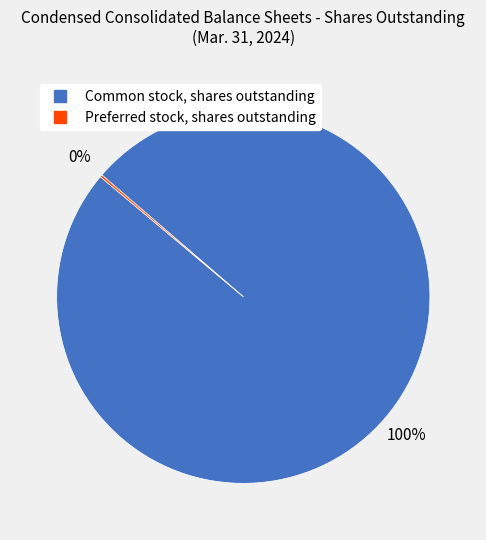

To the nearest percent, what is the average slice percentage?

50%